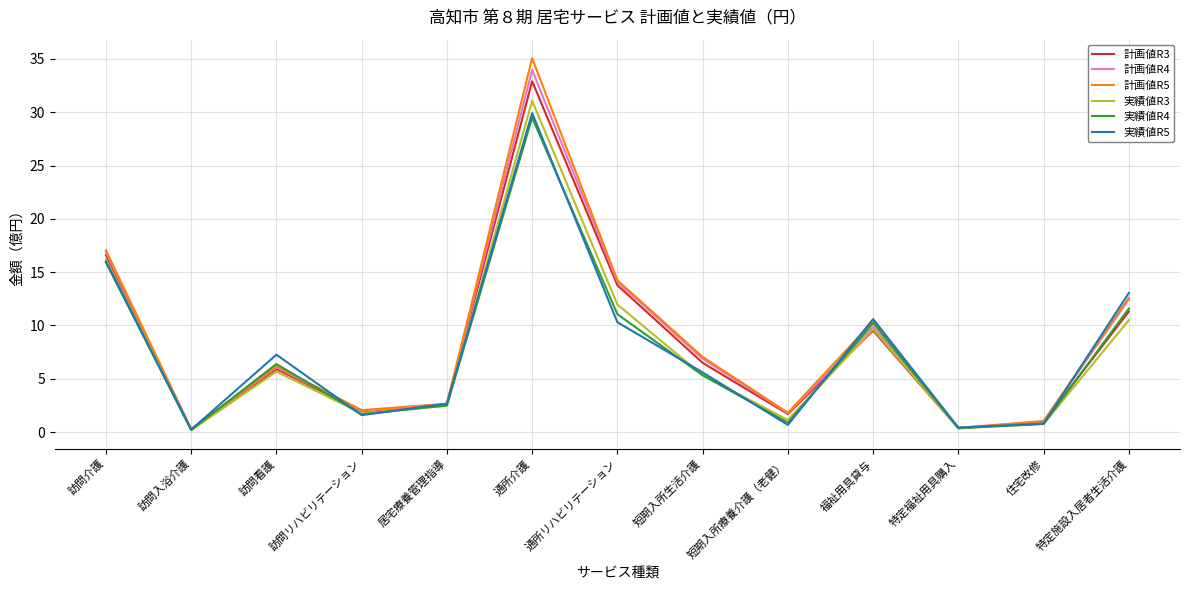

What position from the left is 通所介護?

6